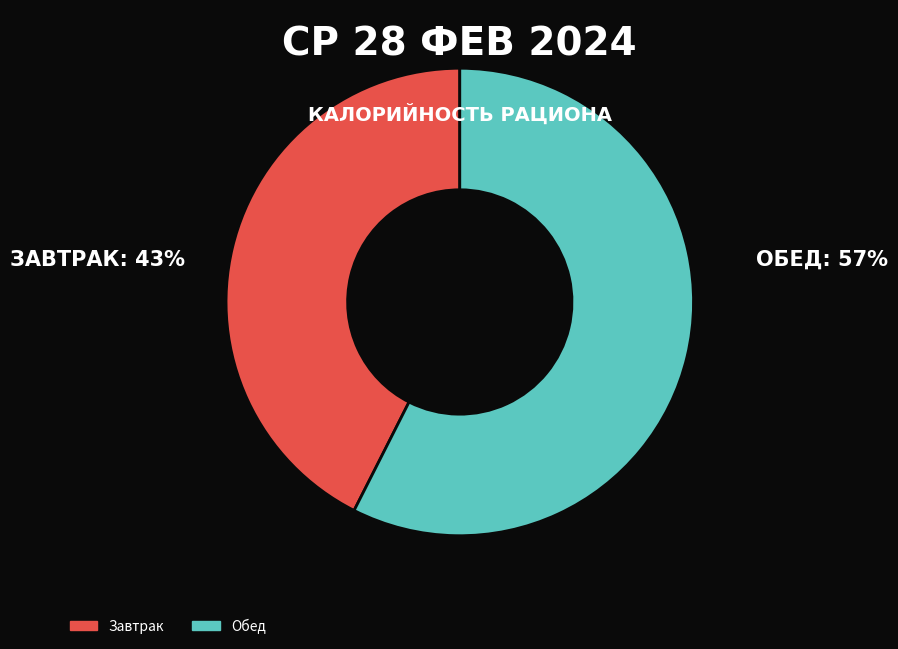

True or false: Обед accounts for 50% of the total.

False